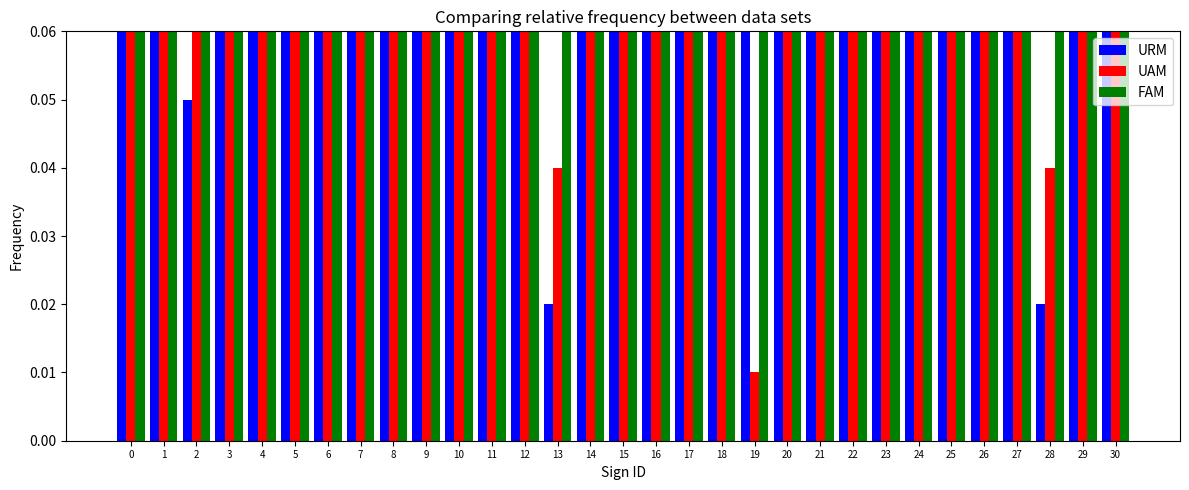

The value of FAM at 29 is 1.3. True or false?

False